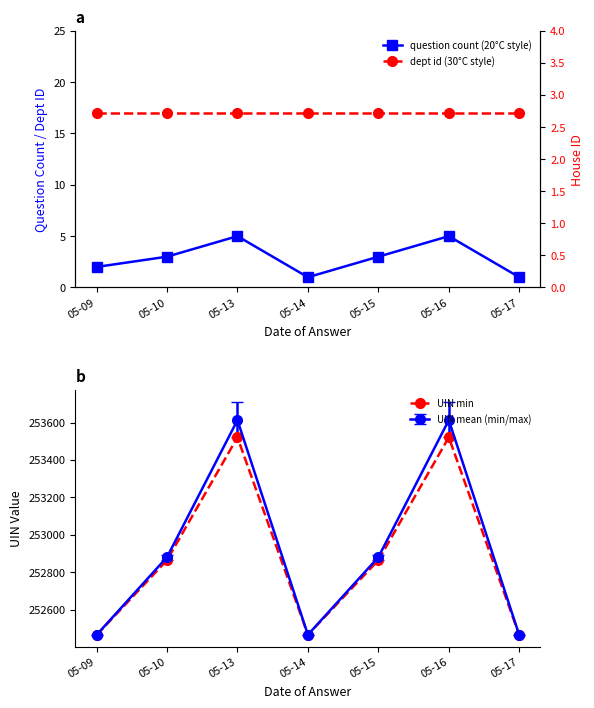

What is the value of the house id point at the 2nd from the left?

1